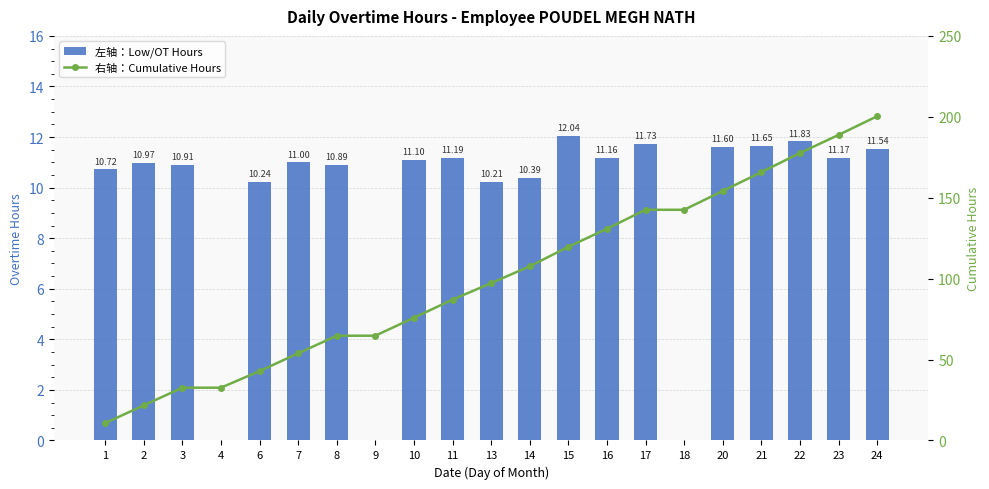

What is the value of the 左轴：Low/OT Hours bar at the 19th from the left?

11.8